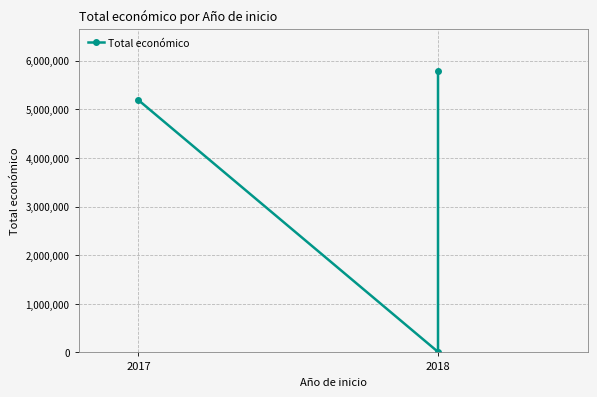

True or false: the data shows 3227 at 2018.

False